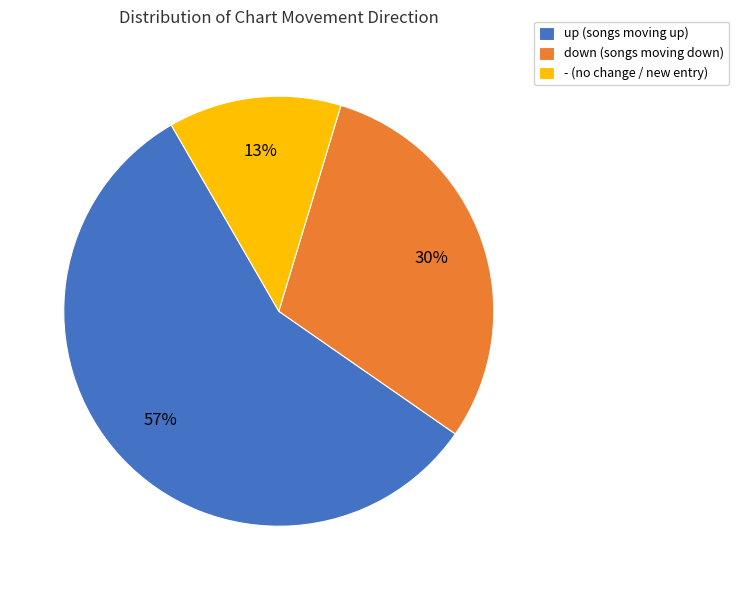

Is it true that - is 28% of the pie?

False